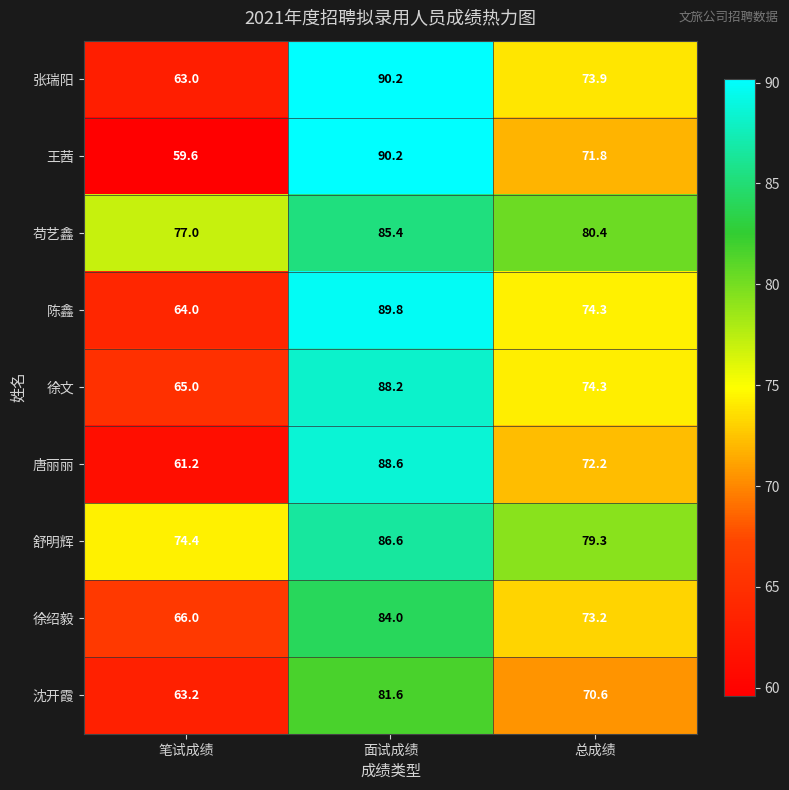

Reading left to right, extract all data points from this chart.

张瑞阳: 笔试成绩=63.0	面试成绩=90.2	总成绩=73.9
王茜: 笔试成绩=59.6	面试成绩=90.2	总成绩=71.8
苟艺鑫: 笔试成绩=77.0	面试成绩=85.4	总成绩=80.4
陈鑫: 笔试成绩=64.0	面试成绩=89.8	总成绩=74.3
徐文: 笔试成绩=65.0	面试成绩=88.2	总成绩=74.3
唐丽丽: 笔试成绩=61.2	面试成绩=88.6	总成绩=72.2
舒明辉: 笔试成绩=74.4	面试成绩=86.6	总成绩=79.3
徐绍毅: 笔试成绩=66.0	面试成绩=84.0	总成绩=73.2
沈开霞: 笔试成绩=63.2	面试成绩=81.6	总成绩=70.6